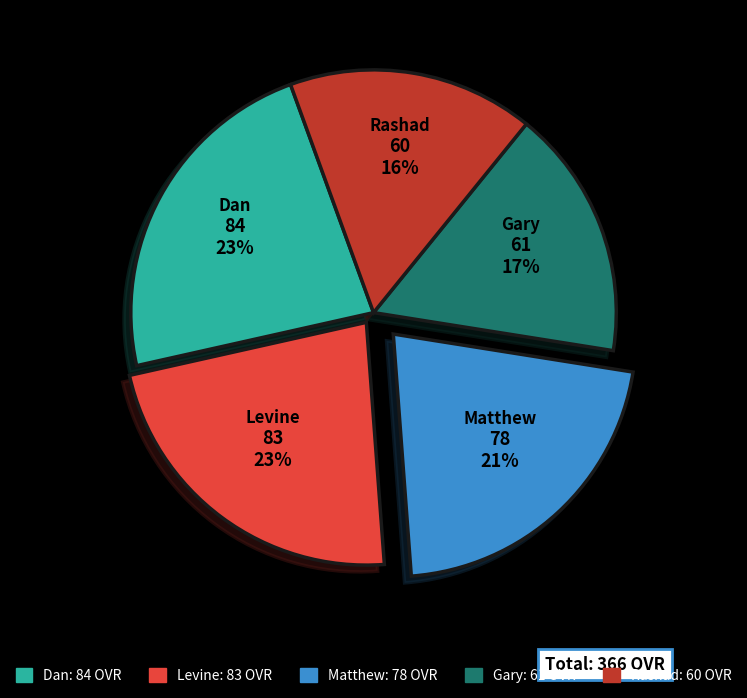

The Gary slice represents 17% of the pie. True or false?

True